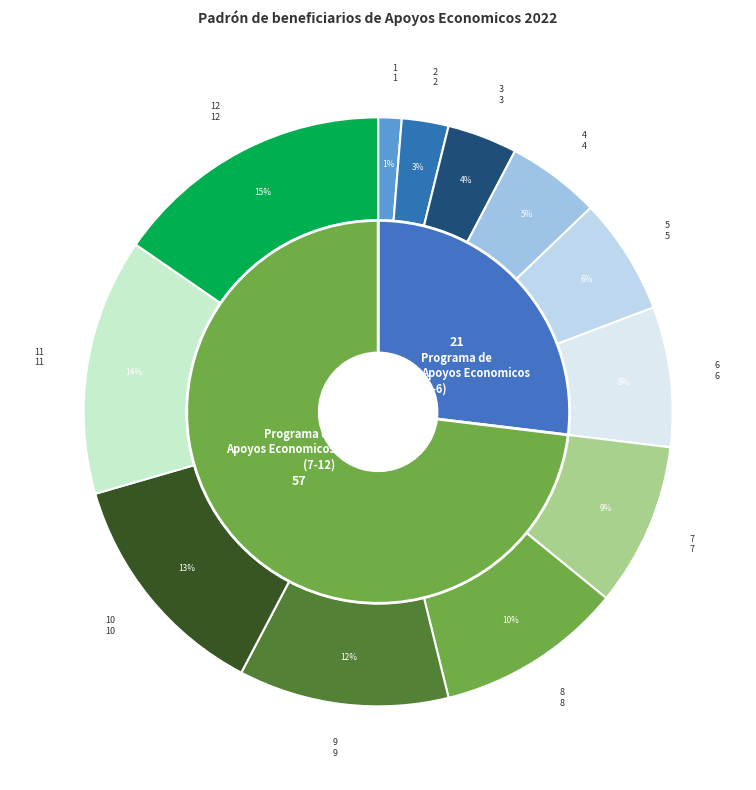

What percentage is the Apoyo Economico 2 slice, to the nearest percent?

3%